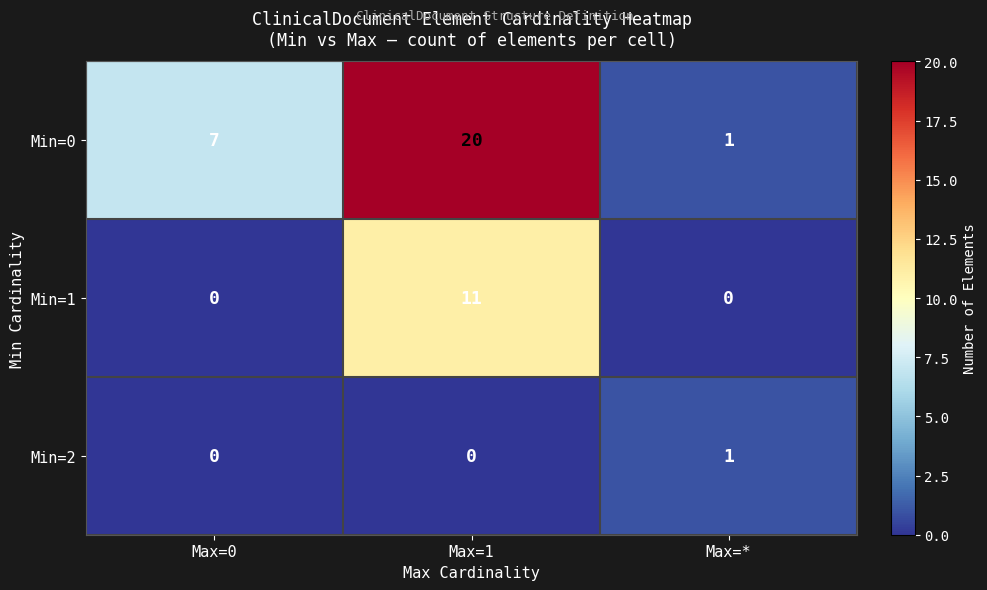

List the series in order of their overall mean, lowest first.

Min=2, Min=1, Min=0